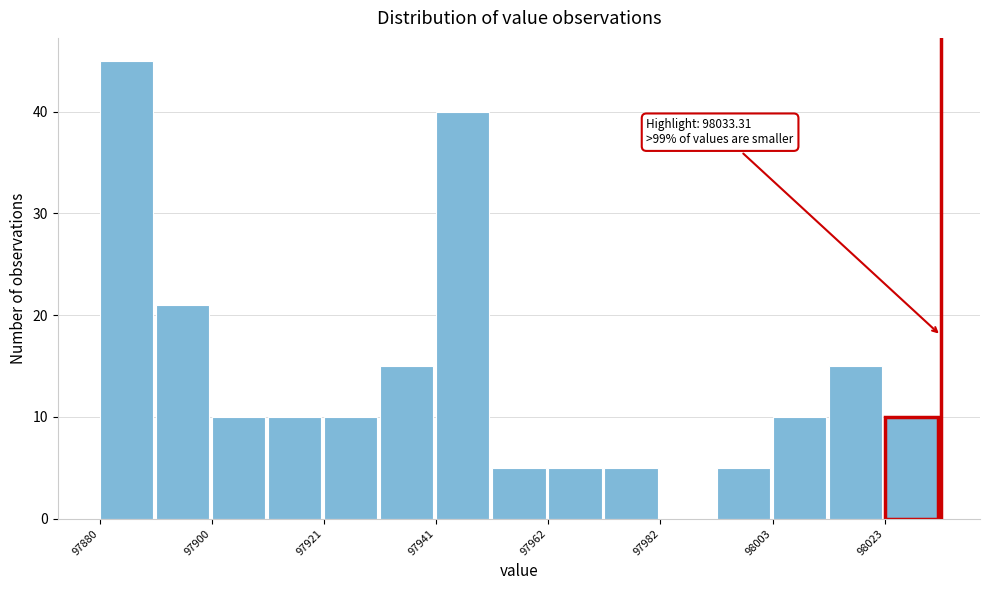

Read against the x-axis, roughly where is the centre of the tallest bar?

97885